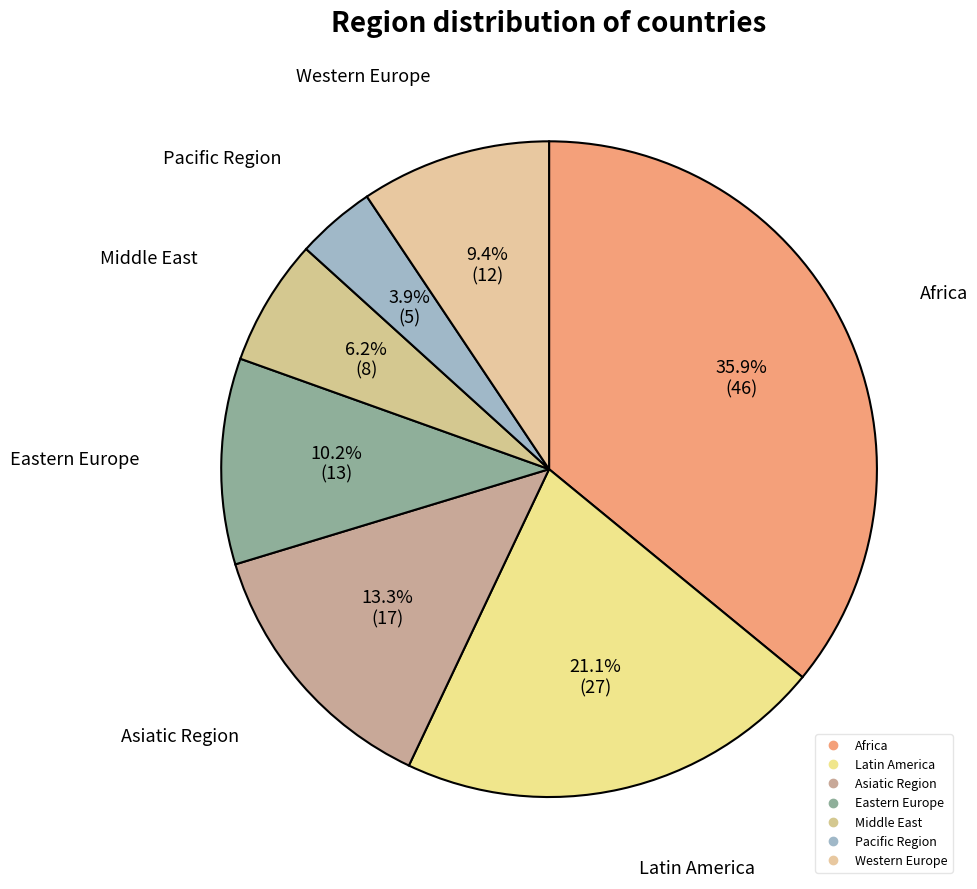

What is the largest slice in the pie chart?

Africa